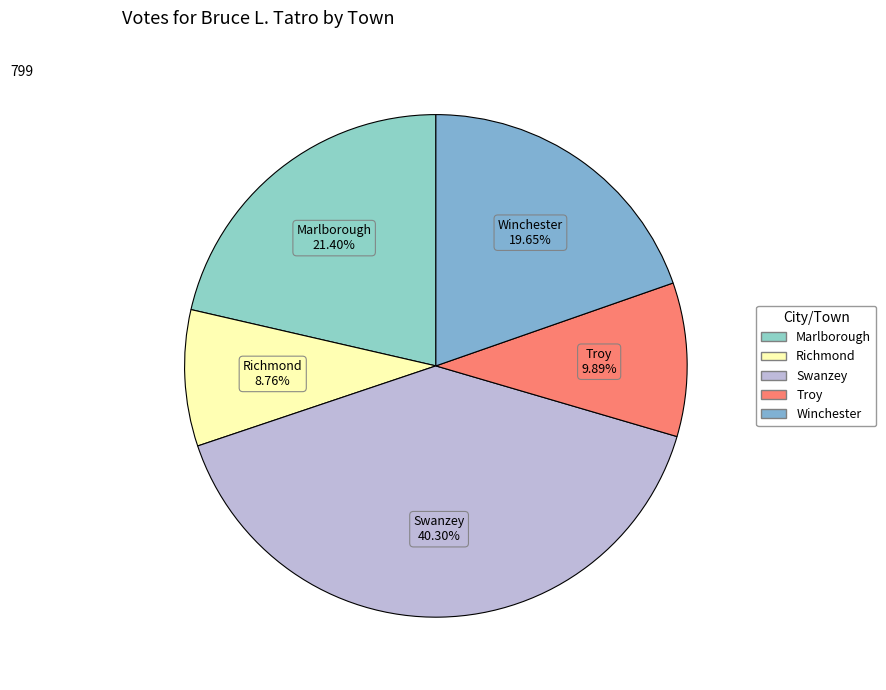

To the nearest percent, what is the combined percentage of Richmond and Swanzey?

49%